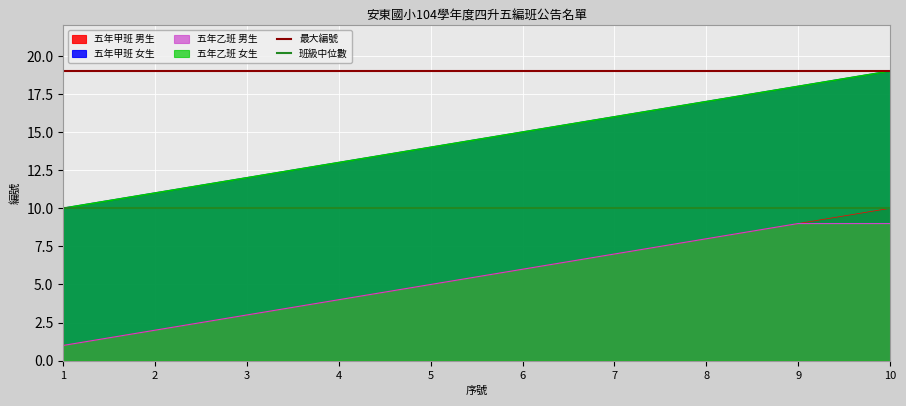

What is the value of the 最大編號 point at the 1st from the left?

19